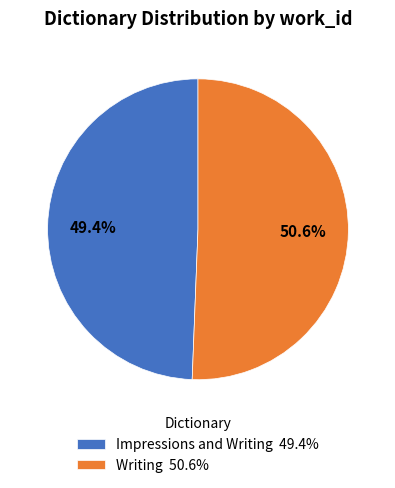

Is there a majority slice in this chart?

Yes